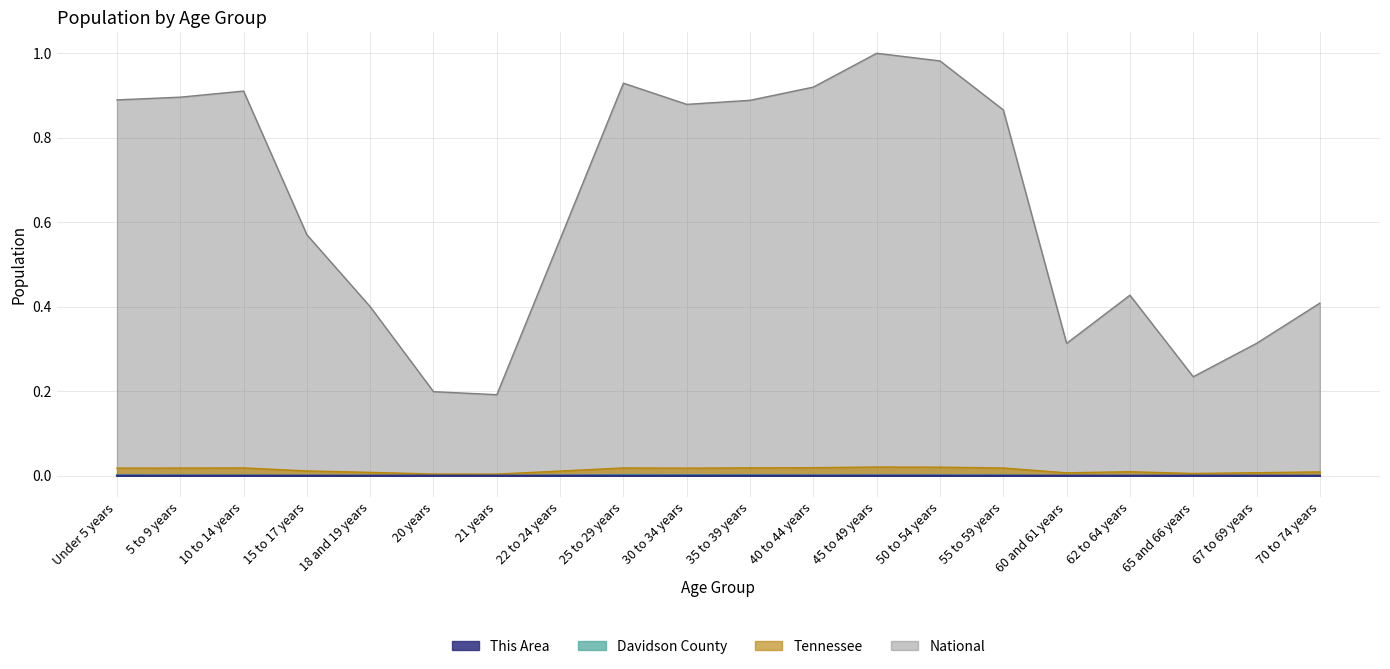

Which series has the largest total across all categories?

National